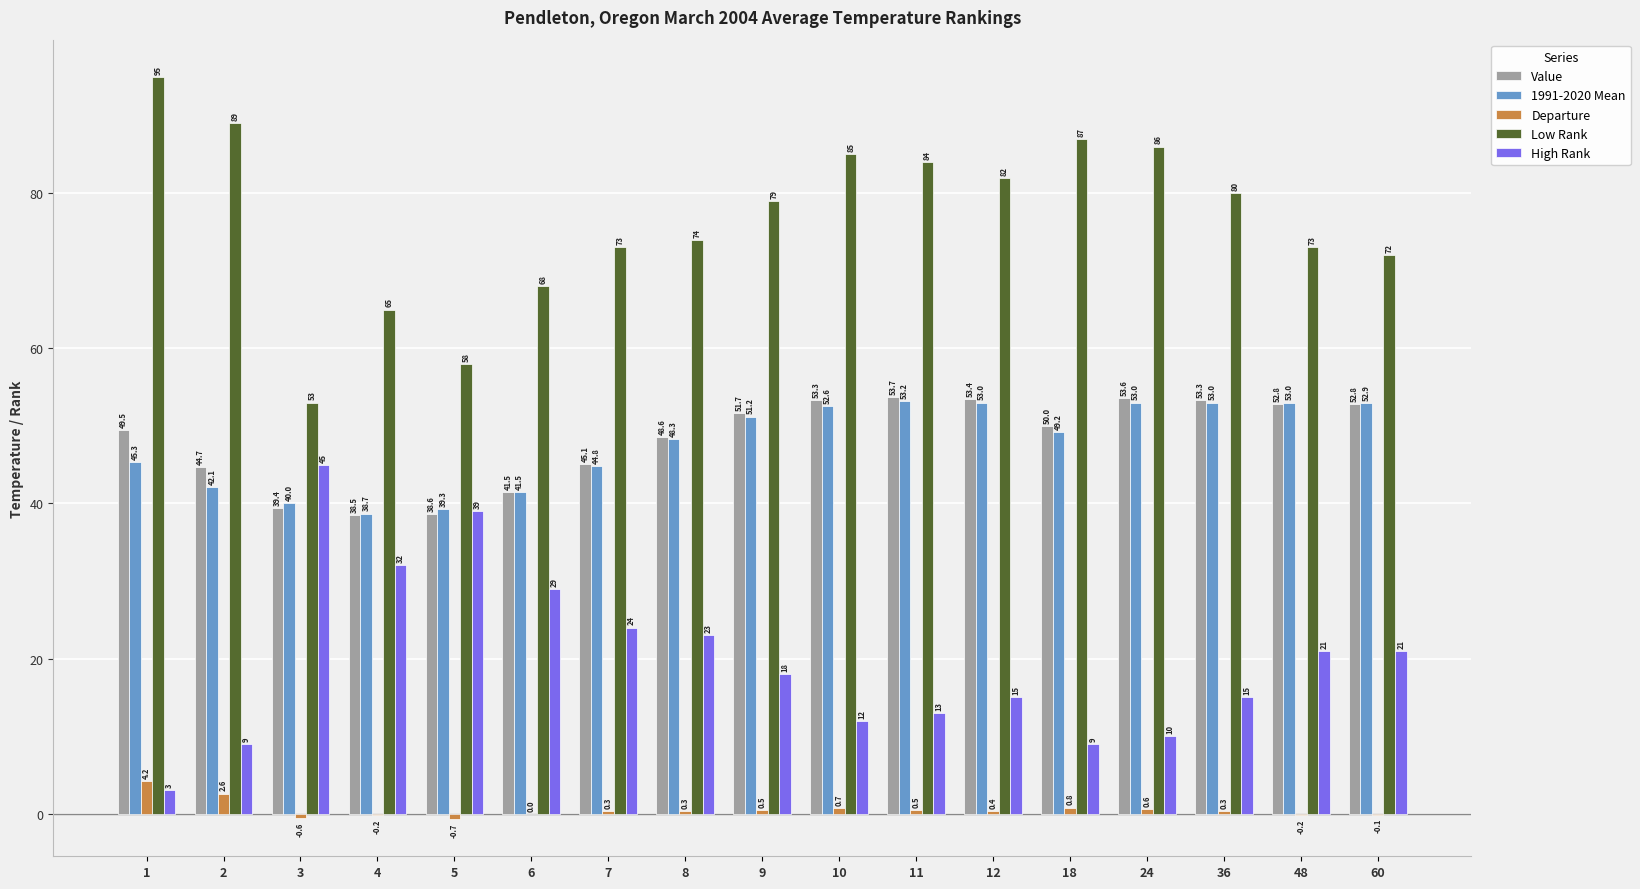

Count the number of data series in this chart.

5